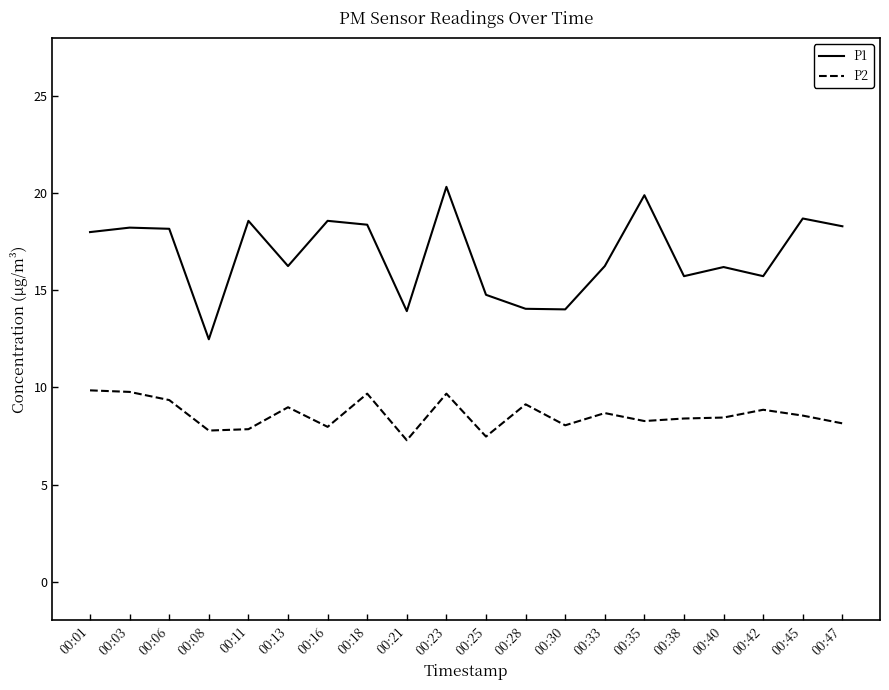

In P1, how many points are lower than both neighbors (excluding endpoints)?

6